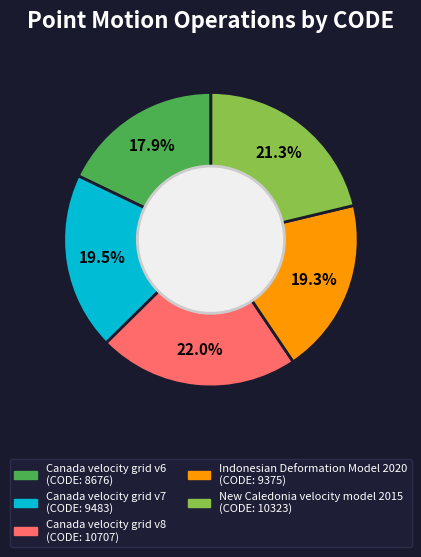

To the nearest percent, what is the difference between the New Caledonia velocity model 2015 and Canada velocity grid v6 slice percentages?

3%